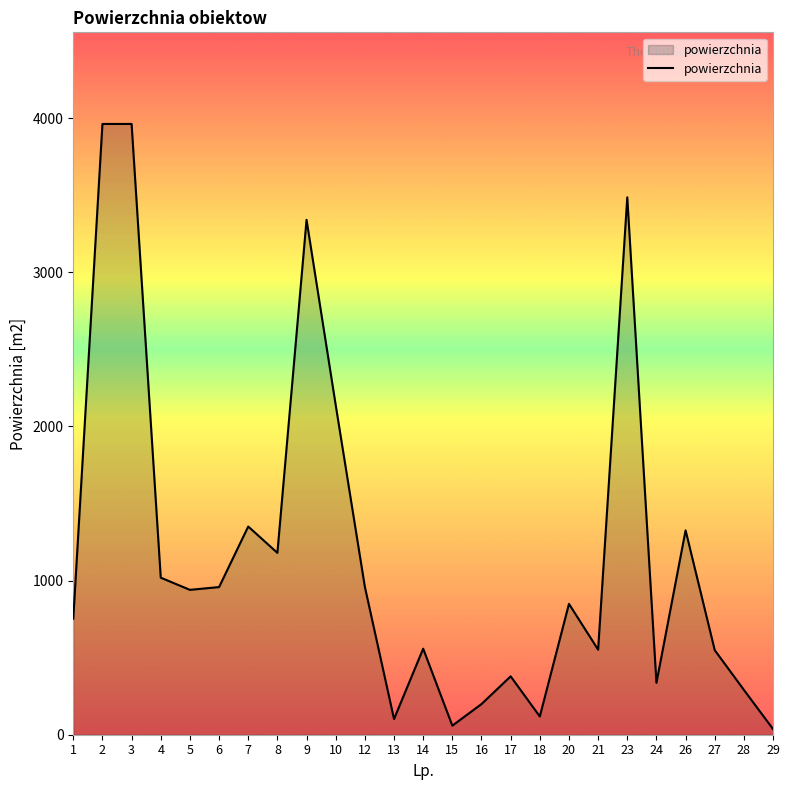

True or false: the data shows 551.8 at 21.

True